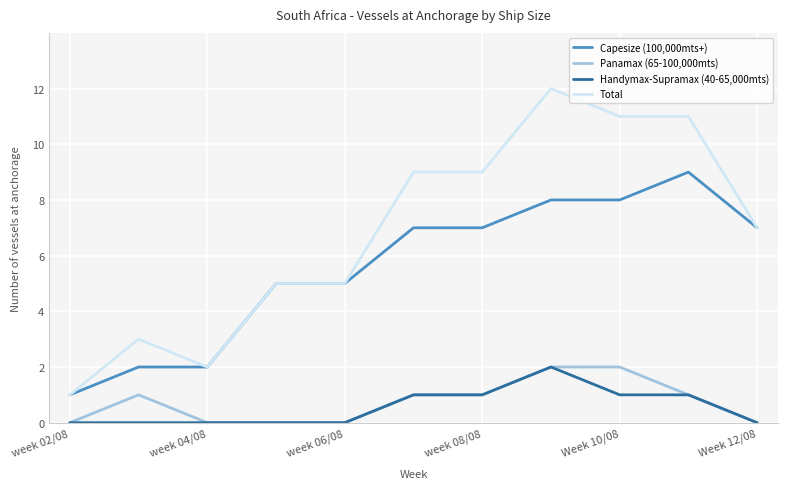

Which series has the largest total across all categories?

Total